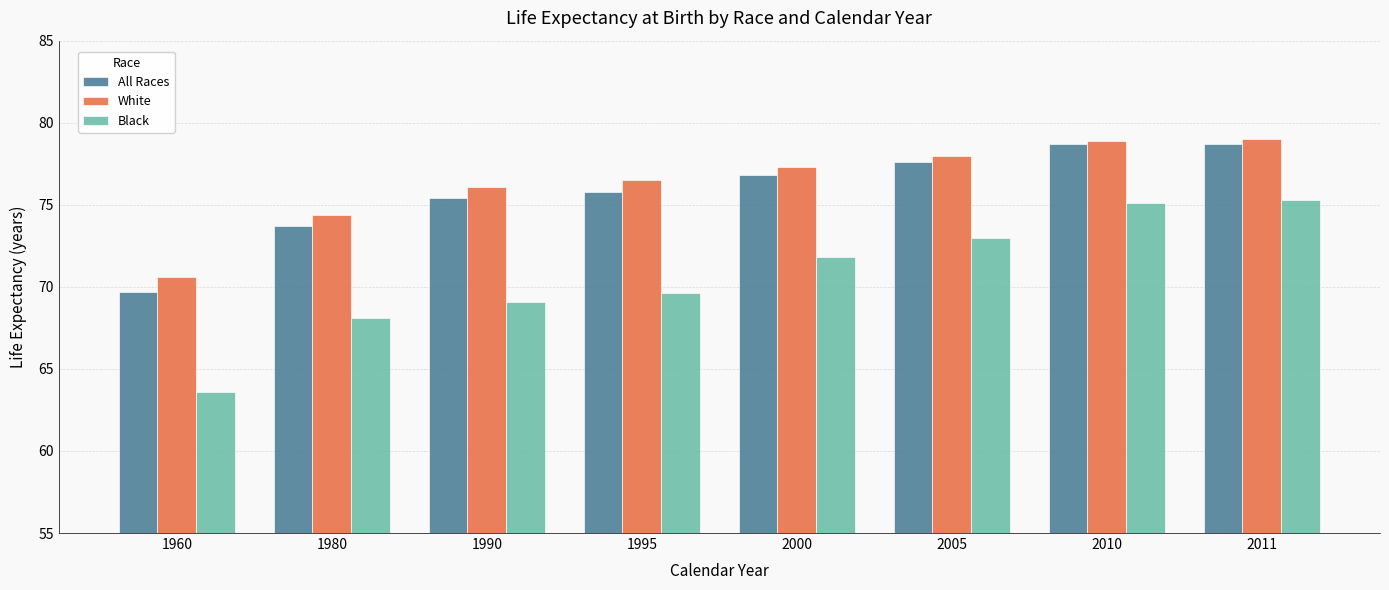

What is the difference between the White values at 1990 and 2011?

2.9